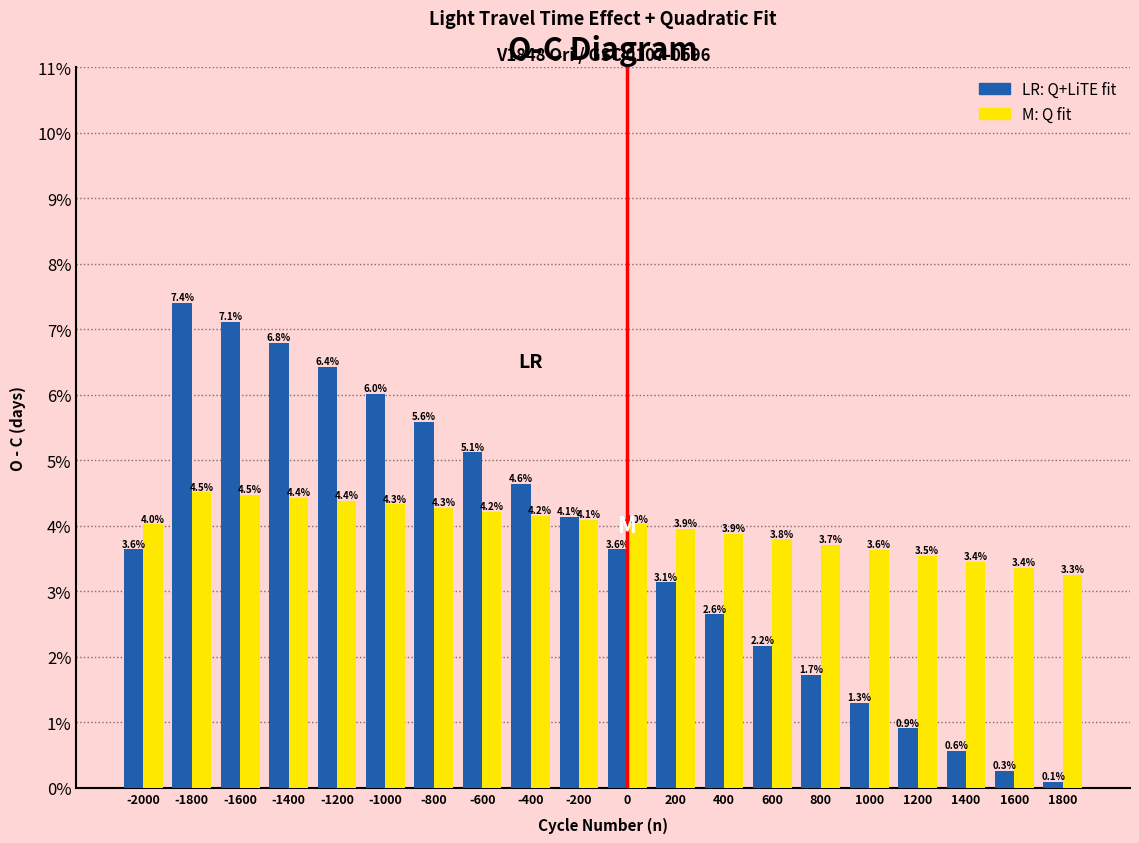

What is the total value across all series at -1800?

11.9